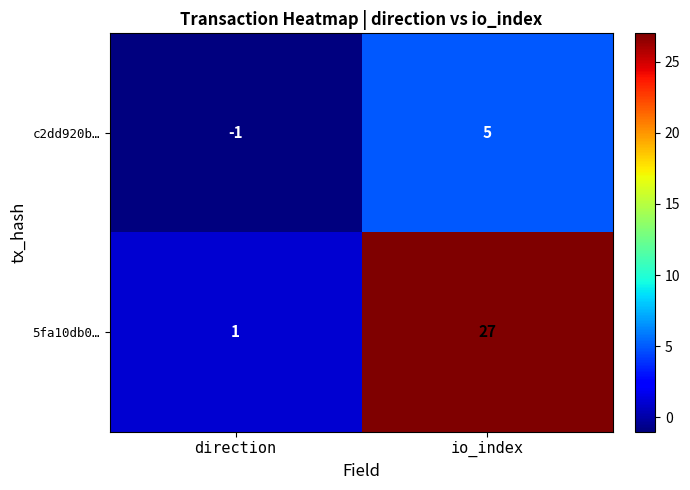

Which series has the largest total across all categories?

5fa10db0…